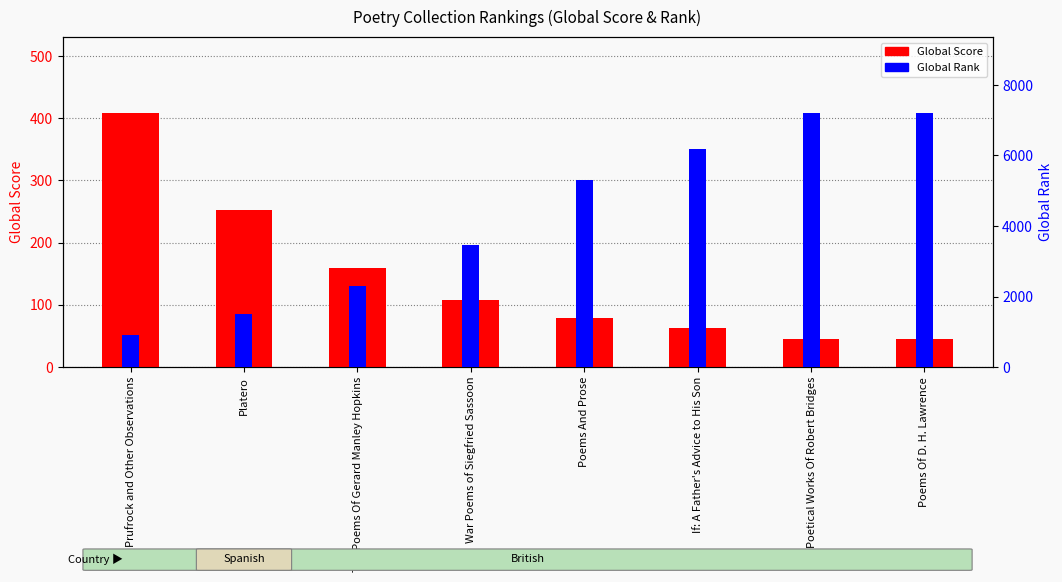

Rank the series by their maximum value, from lowest to highest.

Global Score, Global Rank